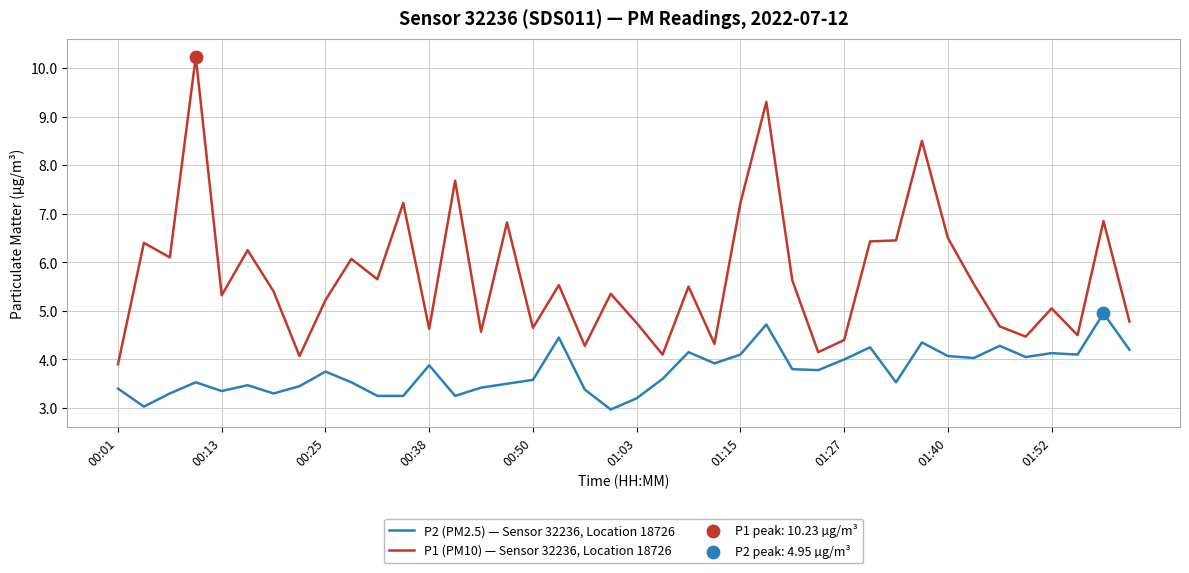

Which series has the largest total across all categories?

P1 (PM10) — Sensor 32236, Location 18726